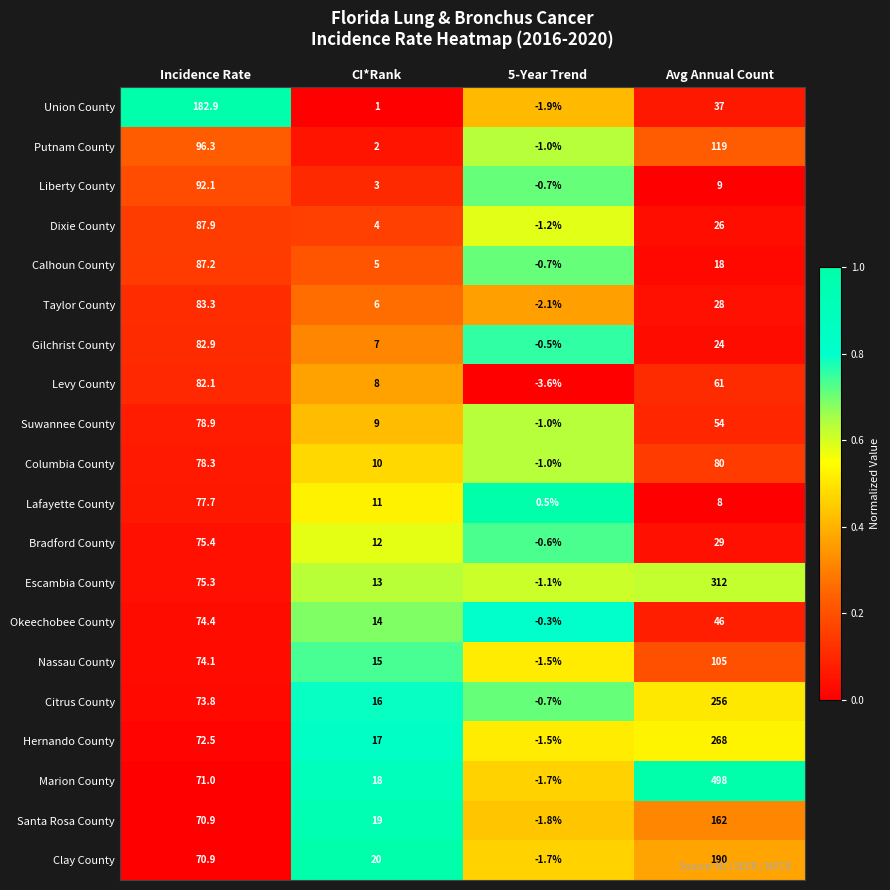

What is the difference between the maximum and minimum values in the Levy County series?

85.7